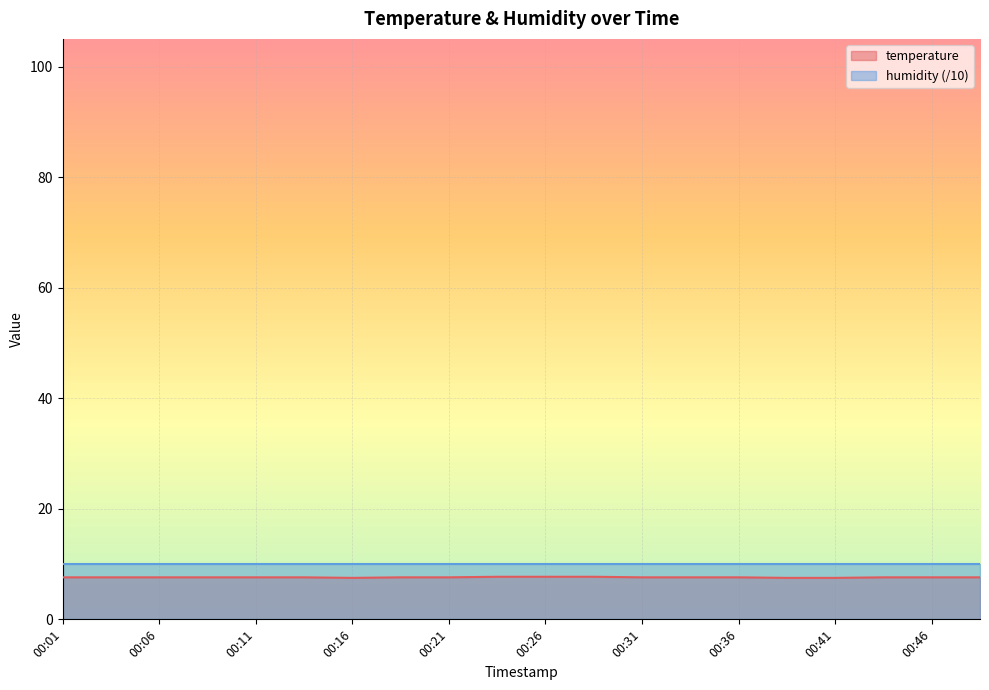

How many series are shown in this chart?

2